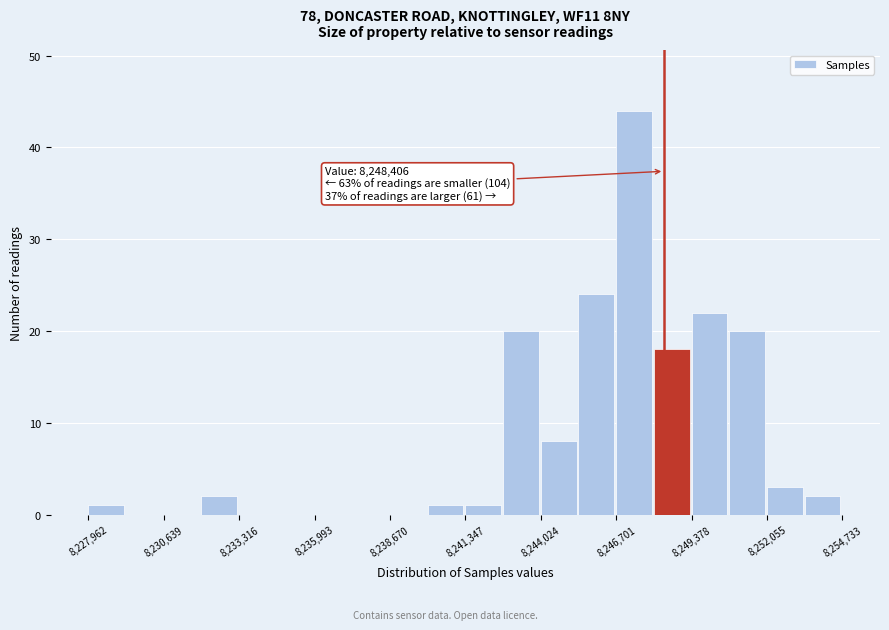

Around what value on the x-axis is the tallest bar? Give the approximate position of its centre, as read against the axis.

8247500